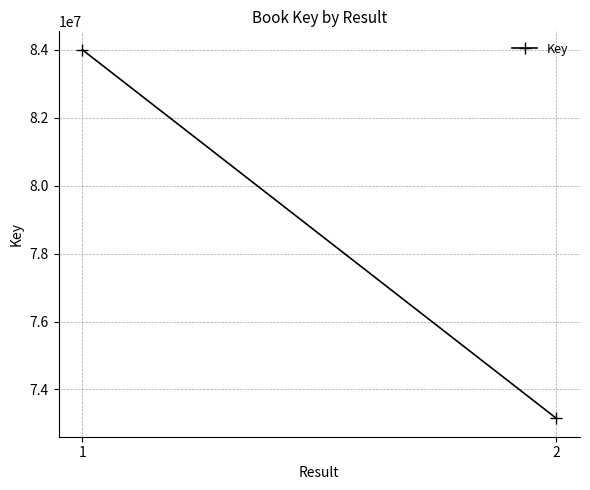

What is the approximate value at 1?

84006065